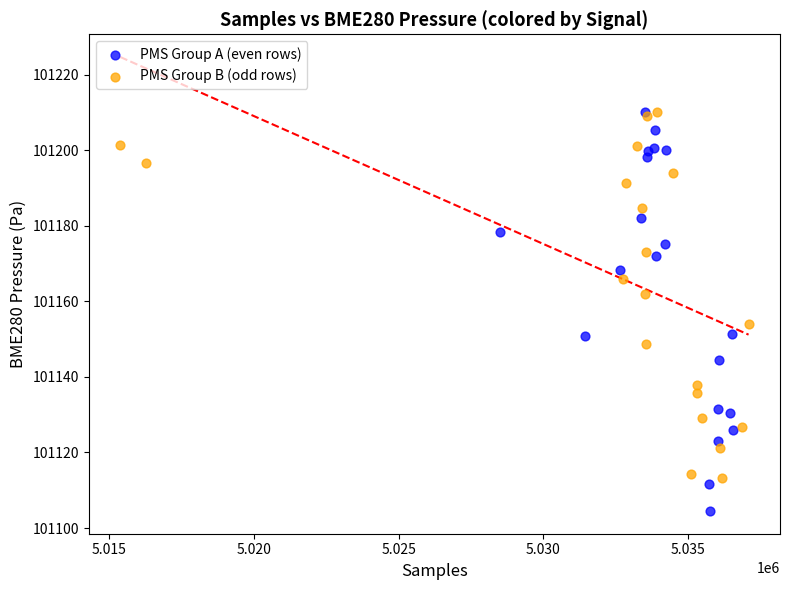

Which series reaches the minimum Y coordinate?

PMS Group A (even rows)